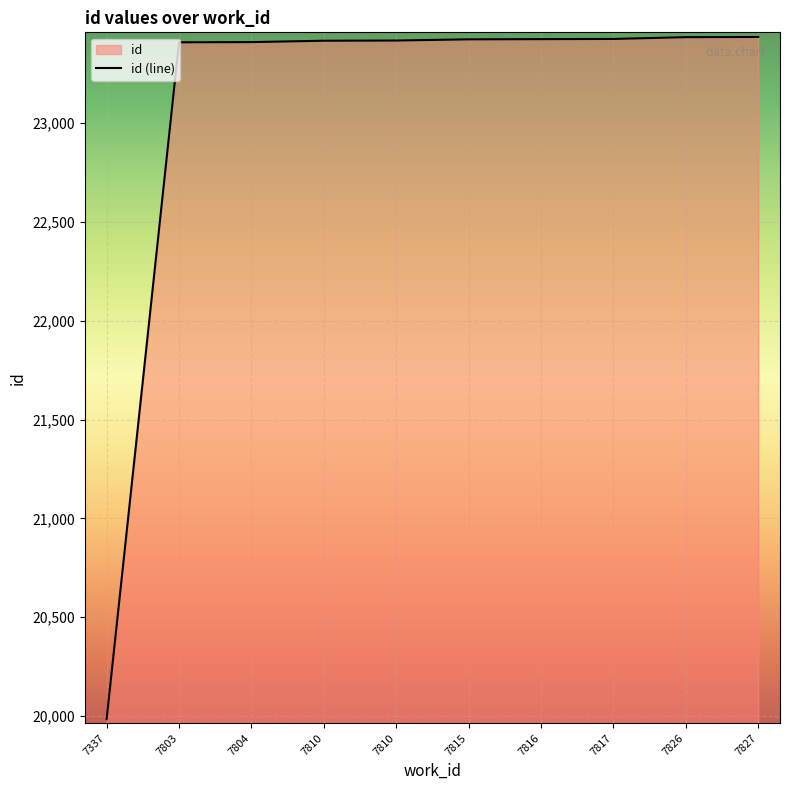

How many values are below 23424?

5